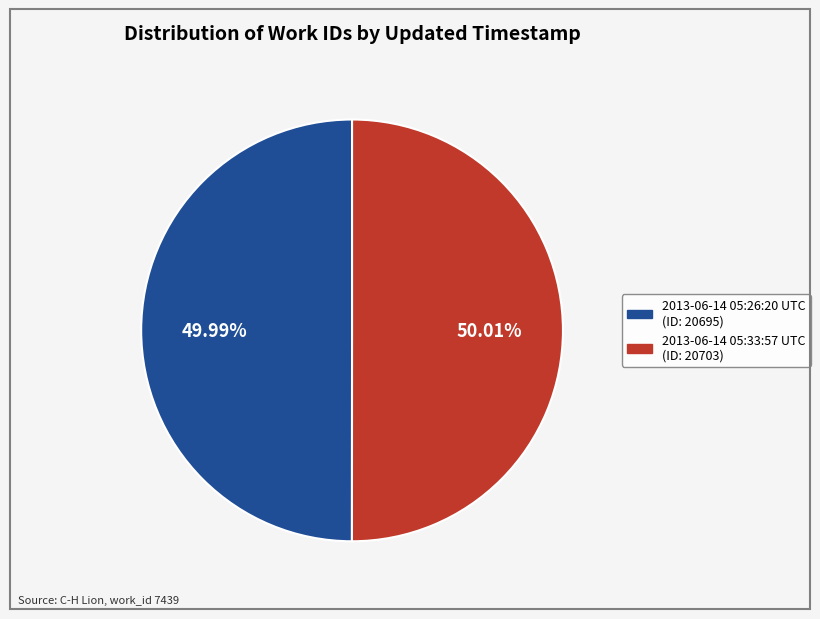

What is the ratio of the value at 2013-06-14 05:26:20 UTC to the value at 2013-06-14 05:33:57 UTC?

1.0